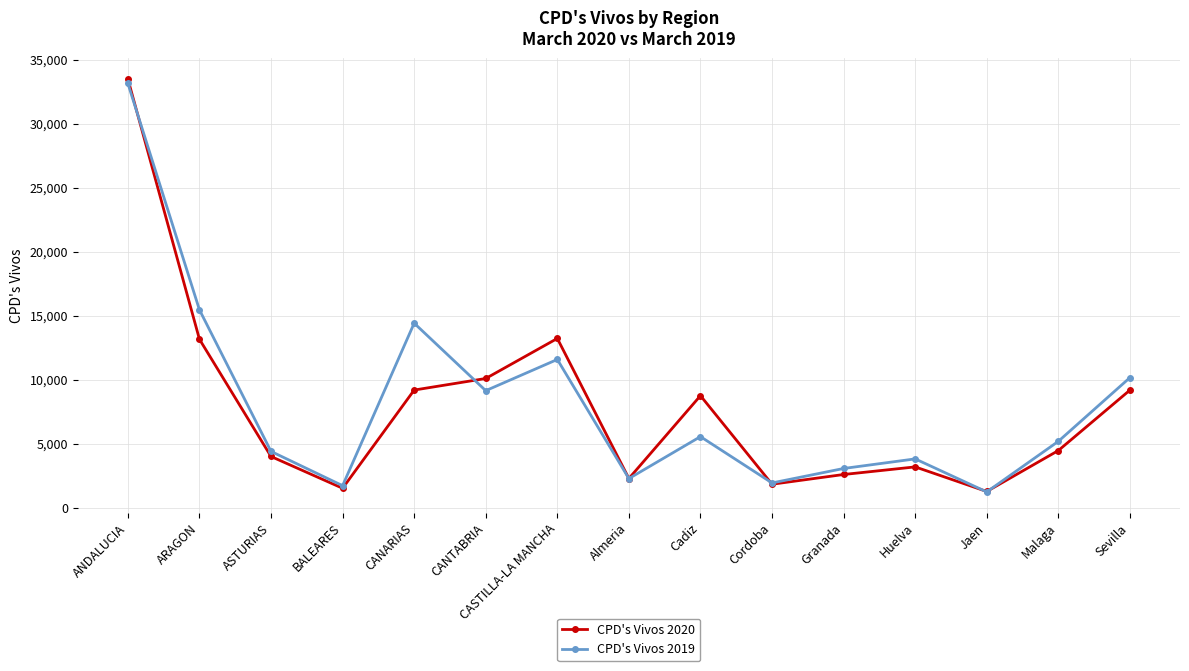

Is it true that CPD's Vivos 2020 equals 1824 at Cordoba?

True